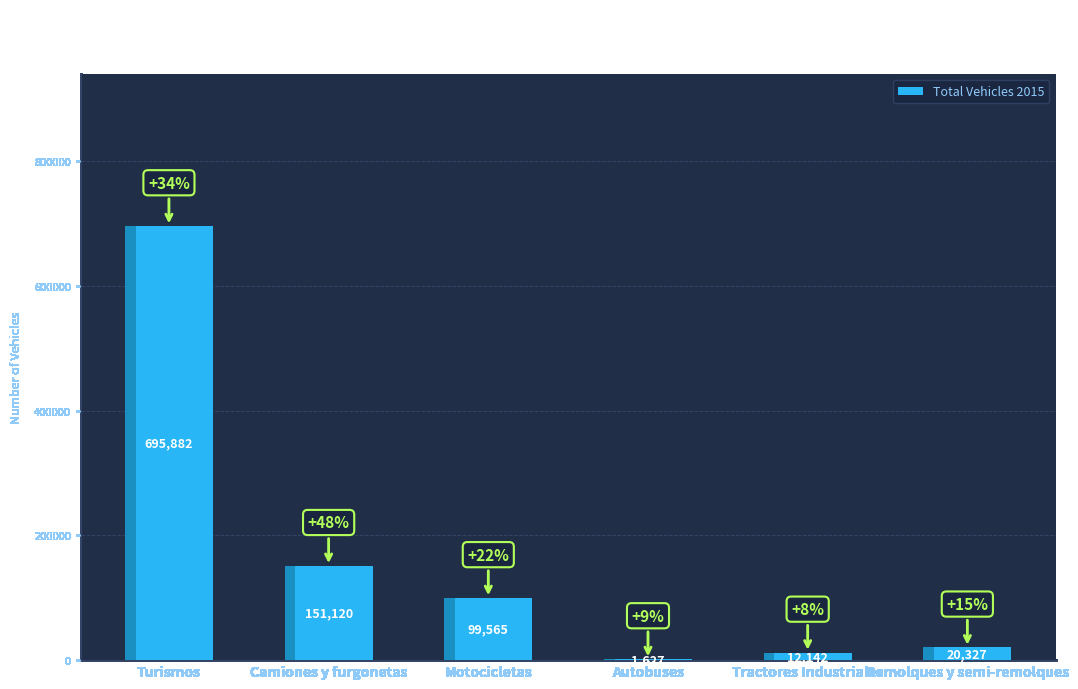

Which label corresponds to the smallest value in the chart?

Autobuses